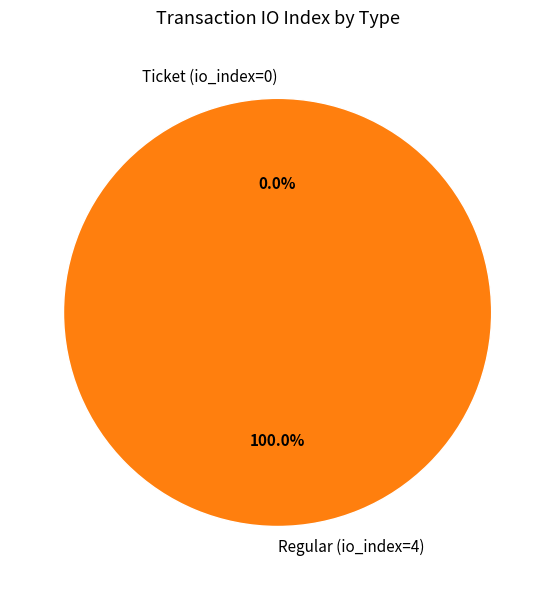

To the nearest percent, what is the difference between the largest and smallest slice percentages?

100%